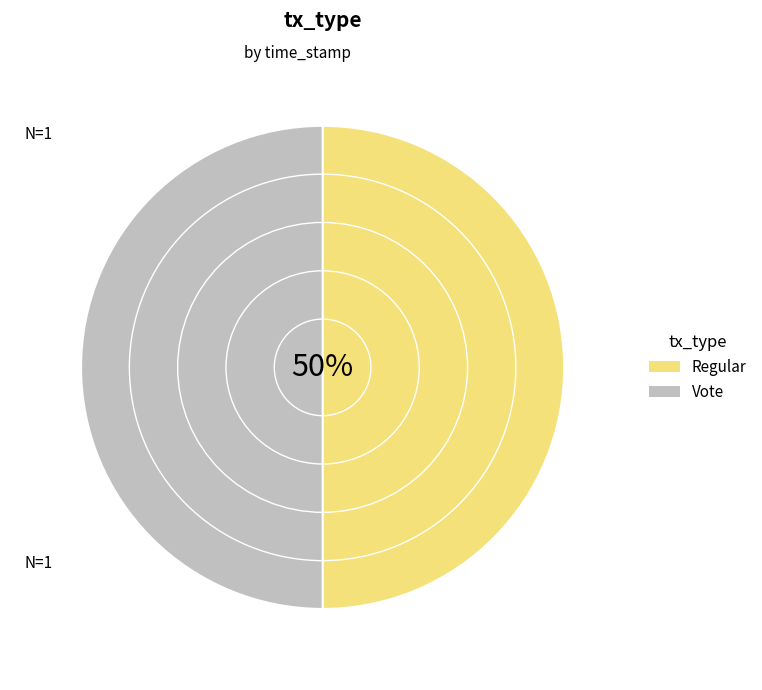

Between Regular and Vote, which is larger?

Regular